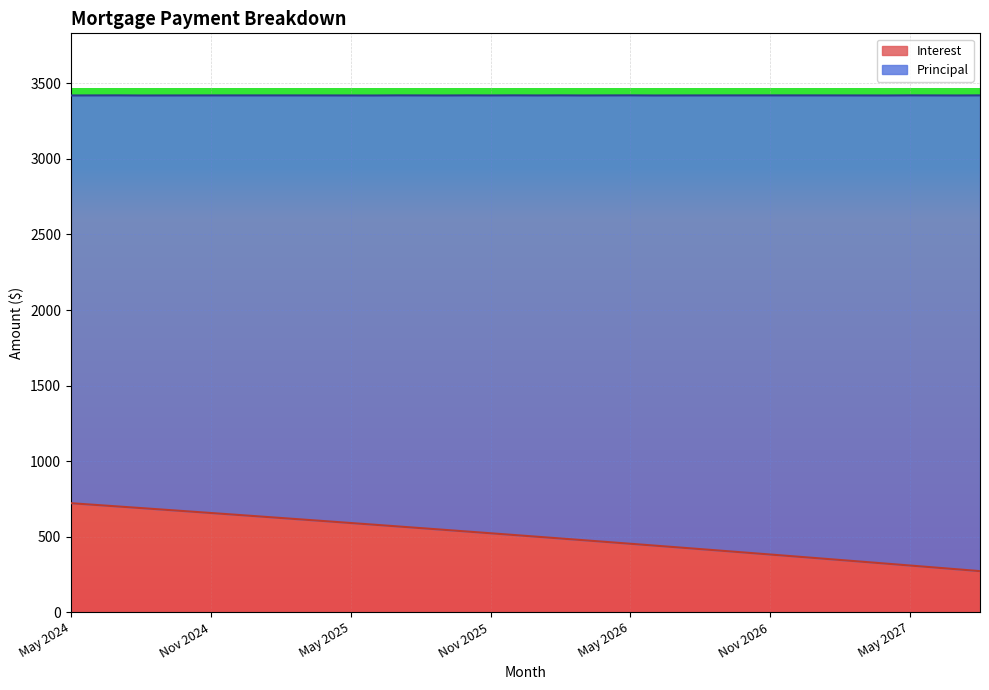

Approximately how many times larger is the value at Oct 2026 compared to Mar 2027?

1.2